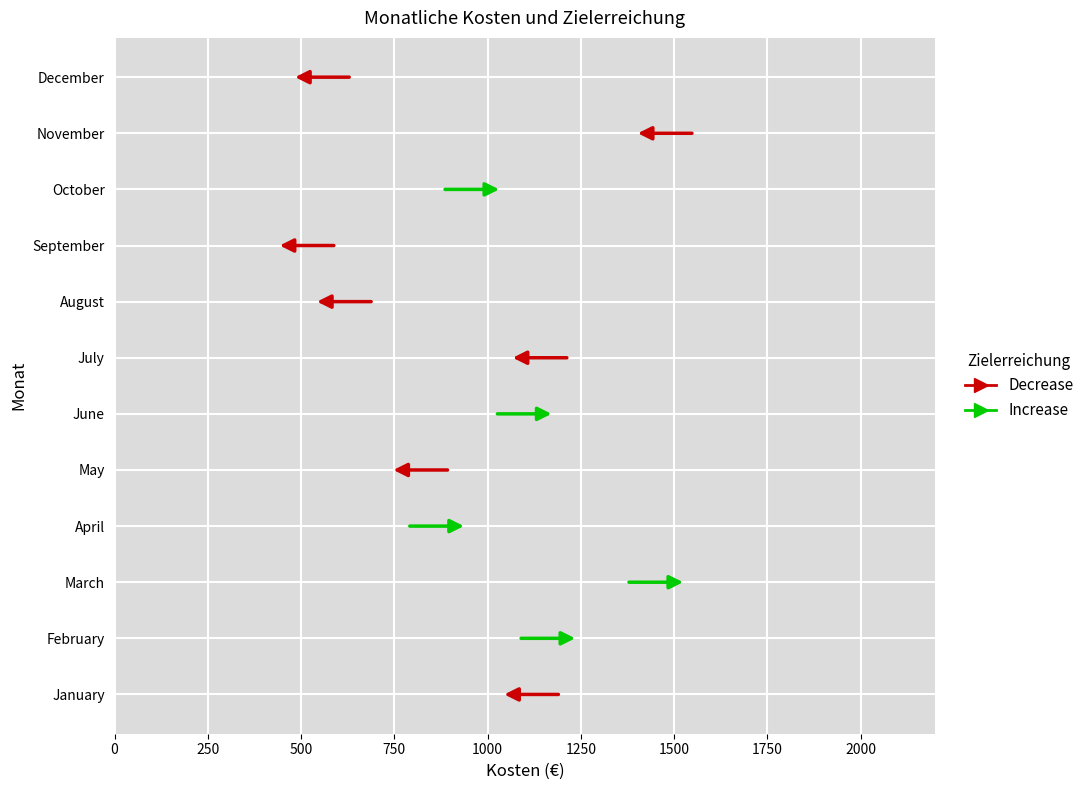

Is it true that Kosten equals 864.0 at April?

True